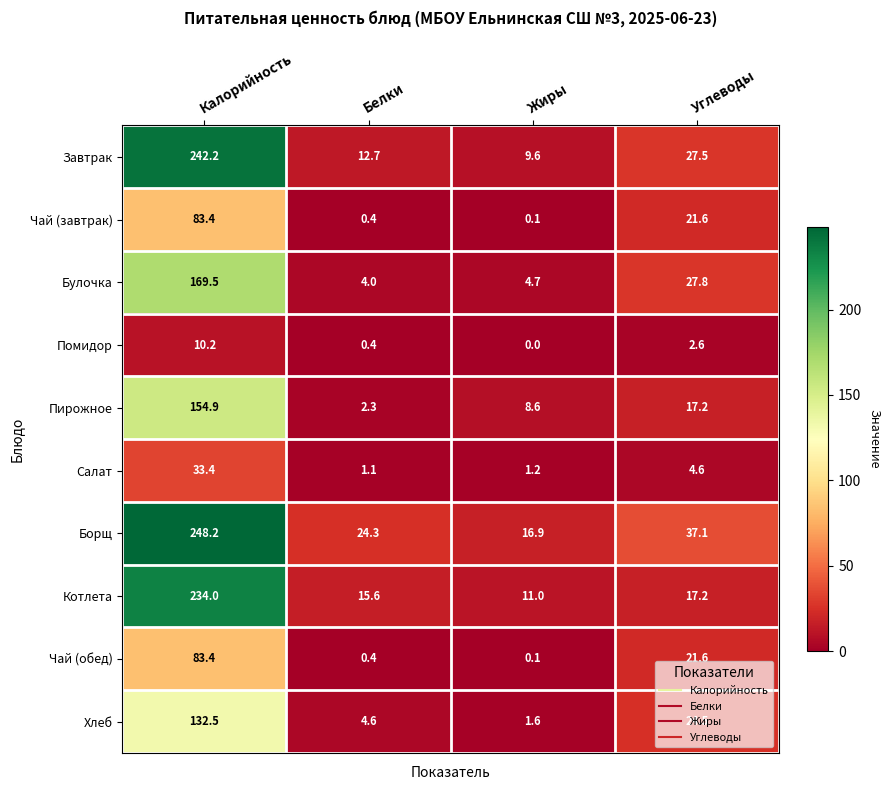

What is the difference between the highest and lowest values at Белки?

23.9